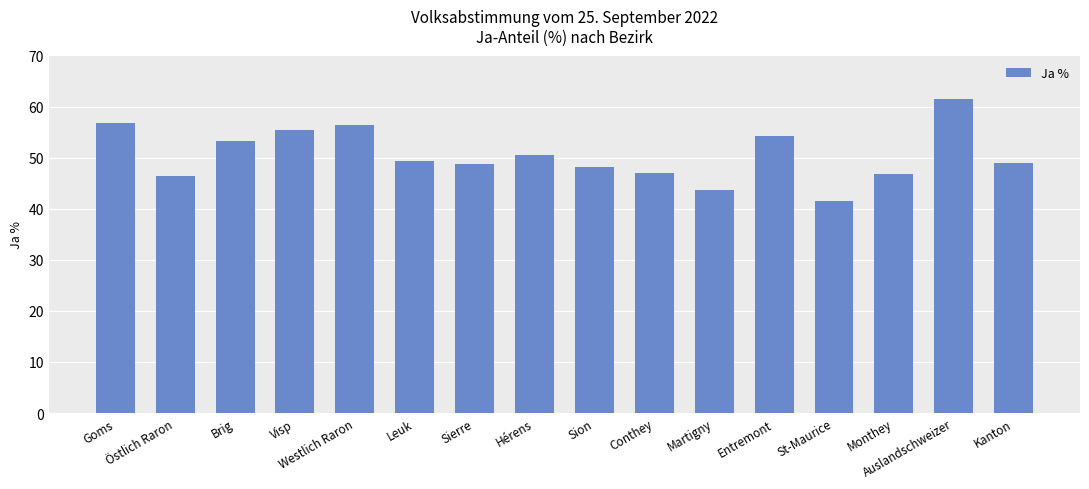

What is the label of the 11th bar from the right?

Leuk